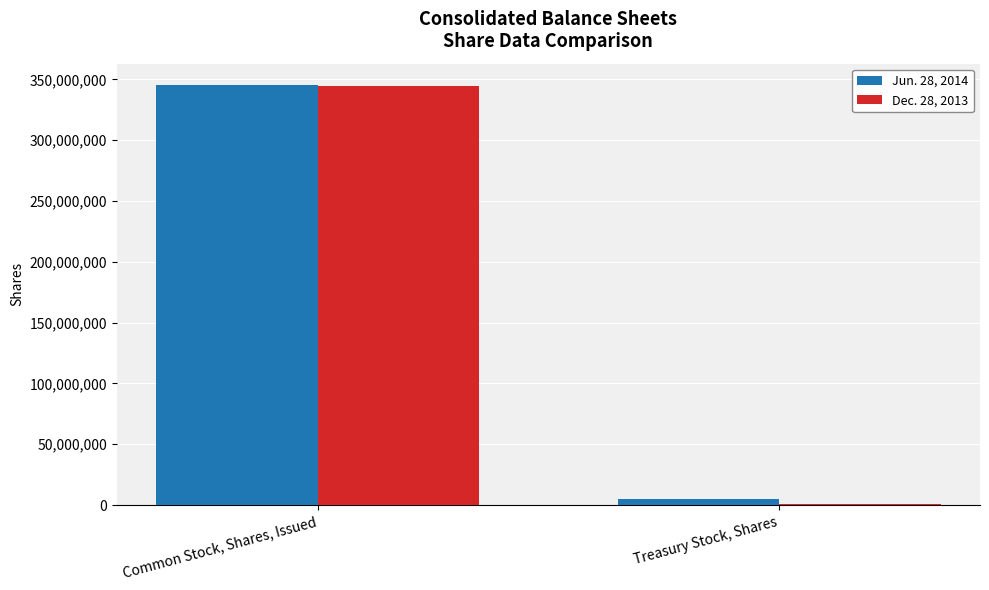

True or false: Jun. 28, 2014 has a value of 164761611 at Common Stock, Shares, Issued.

False